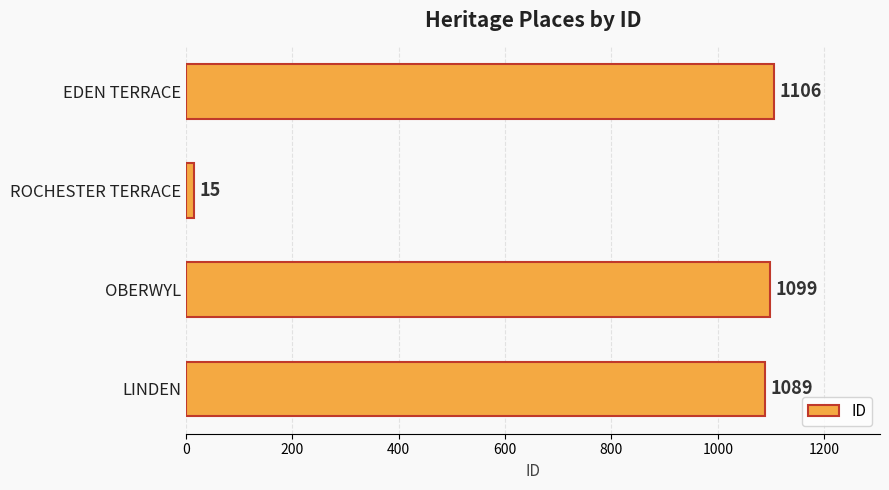

Are the bars grouped side by side (vs. stacked)?

No